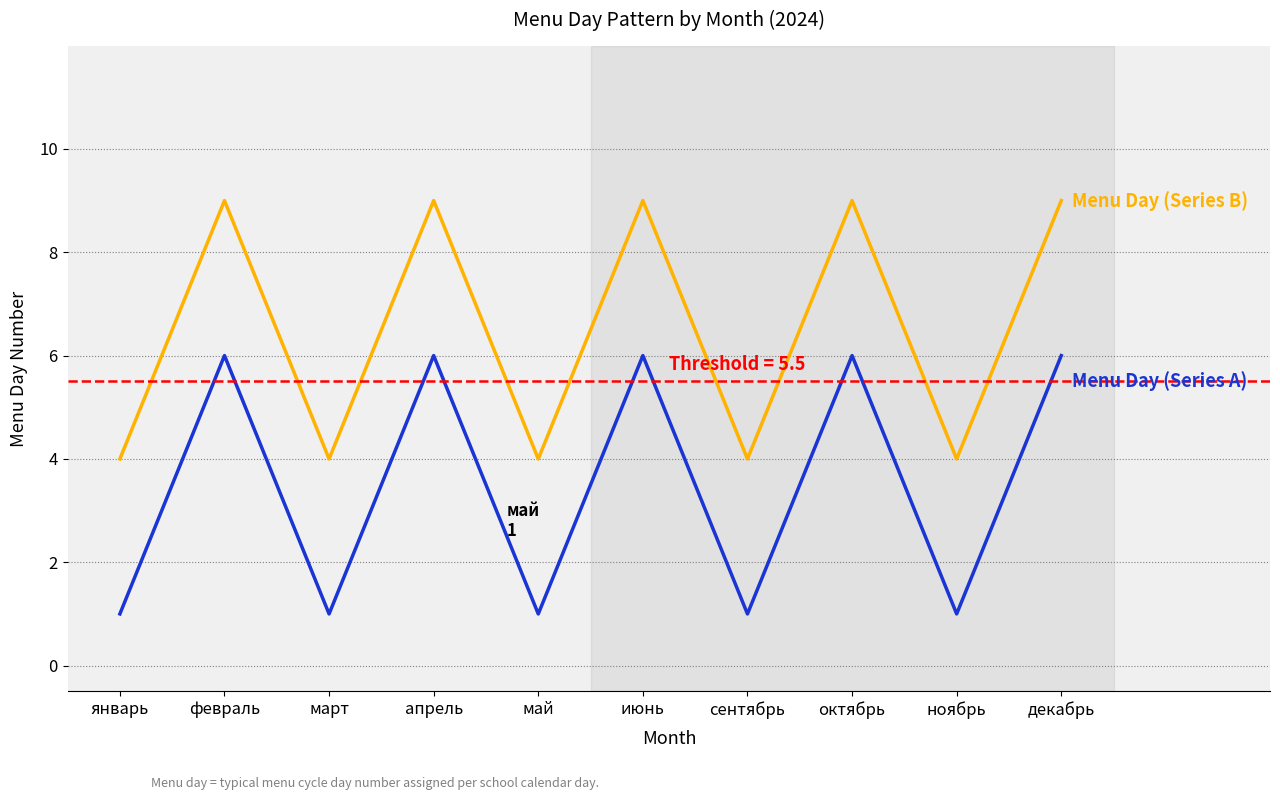

What is the spread (max minus min) of values at февраль?

3